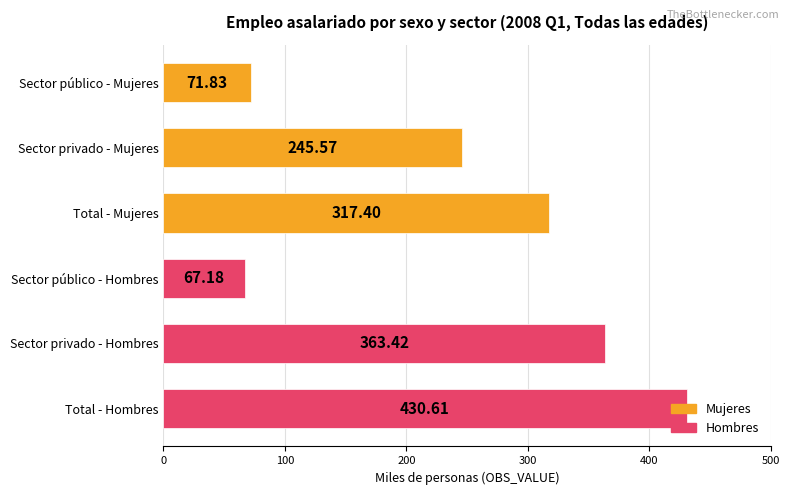

Approximately how many times larger is the value at Sector privado - Mujeres compared to Sector privado - Hombres?

0.7